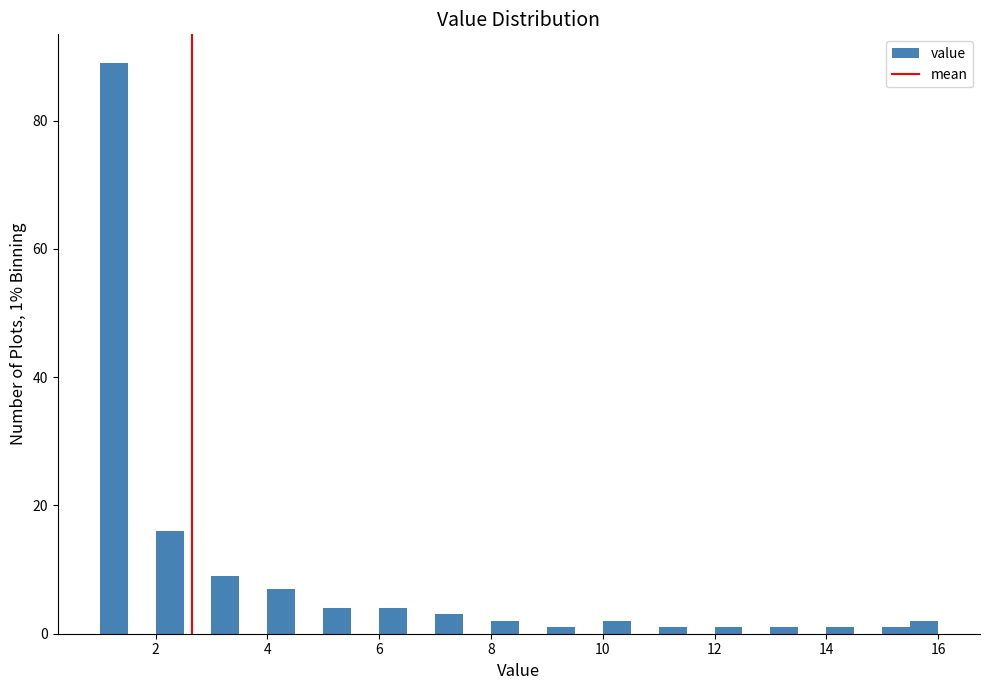

Read against the x-axis, roughly where is the centre of the tallest bar?

1.2